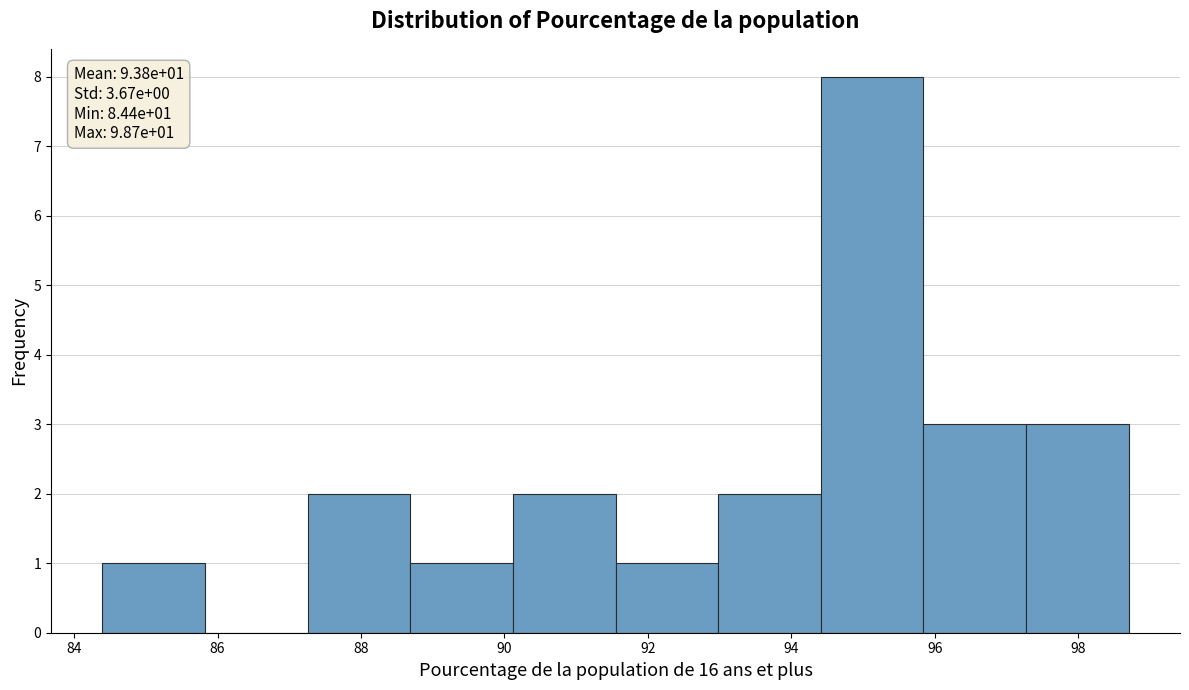

Which range on the x-axis has the tallest bar?

94.4 to 95.8